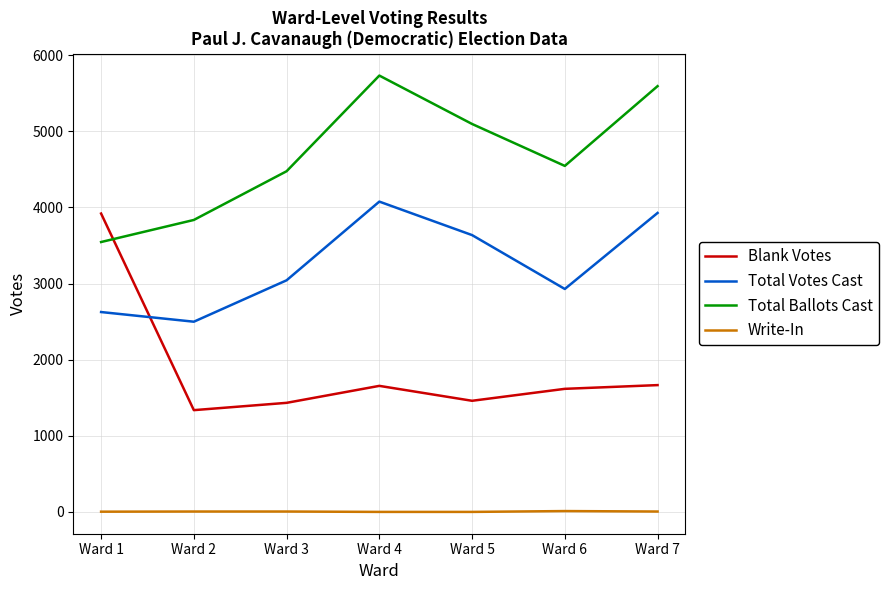

Which series changed the most between Ward 1 and Ward 5?

Blank Votes